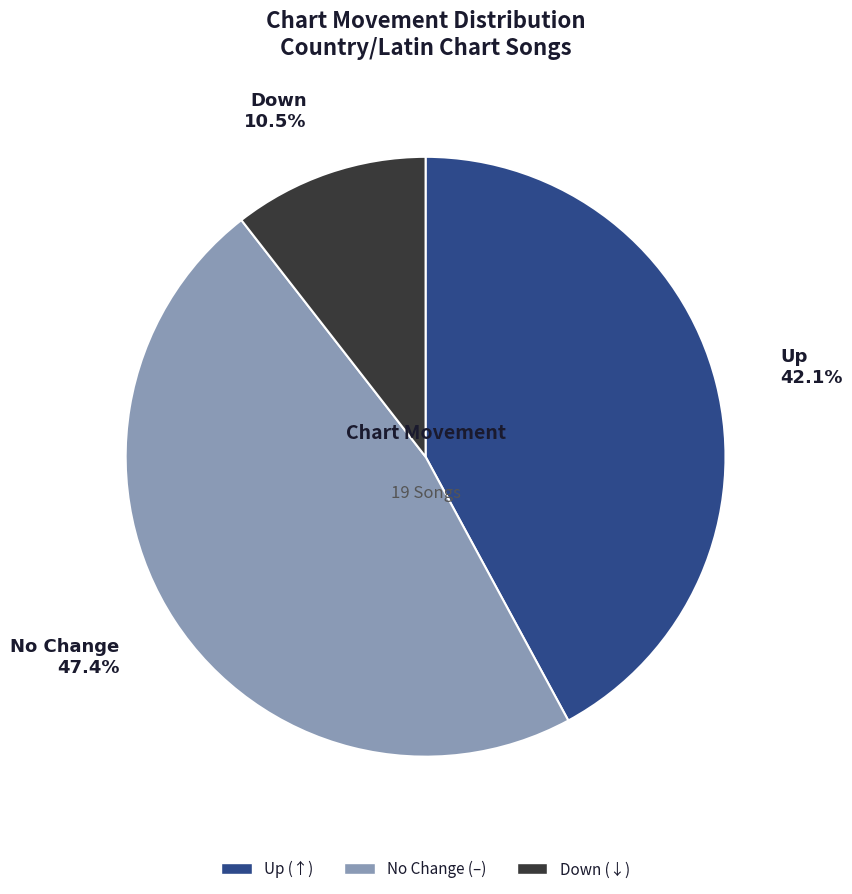

Is there a majority slice in this chart?

No